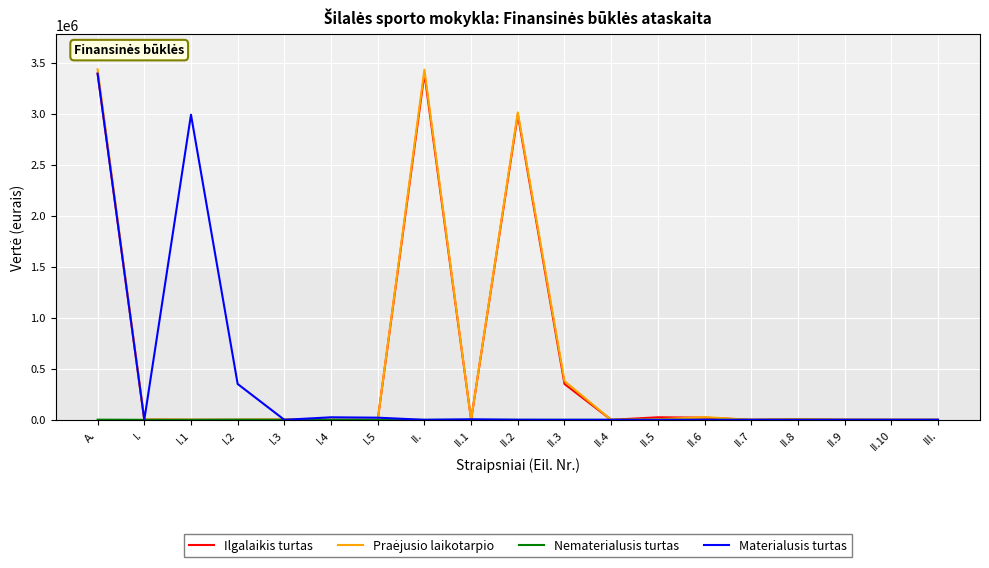

True or false: Materialusis turtas has a value of 0 at II..

True